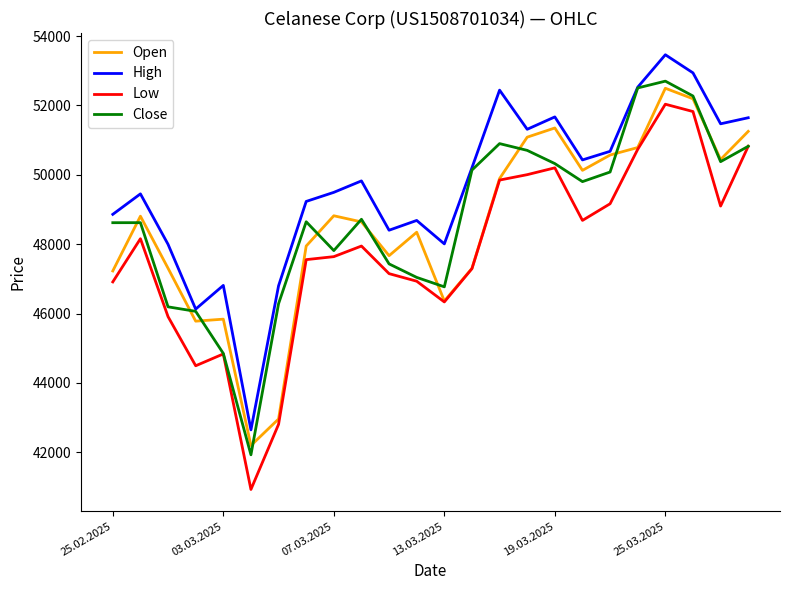

Which series has the largest total across all categories?

High